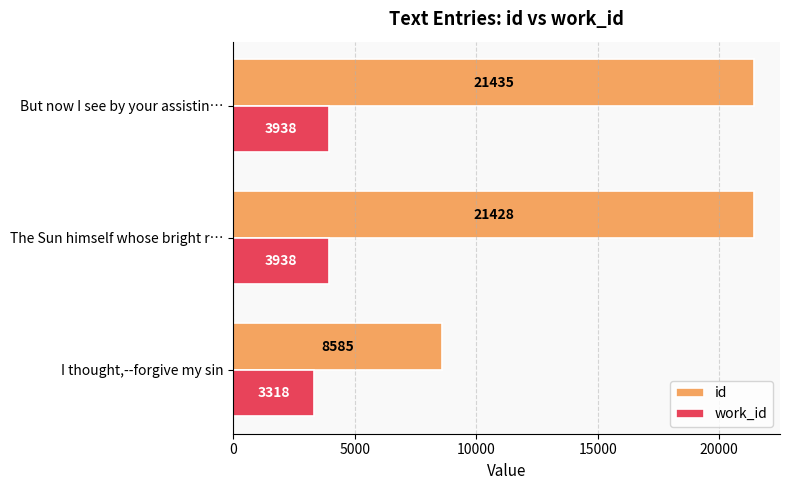

Is it true that id equals 13507 at I thought,--forgive my sin?

False